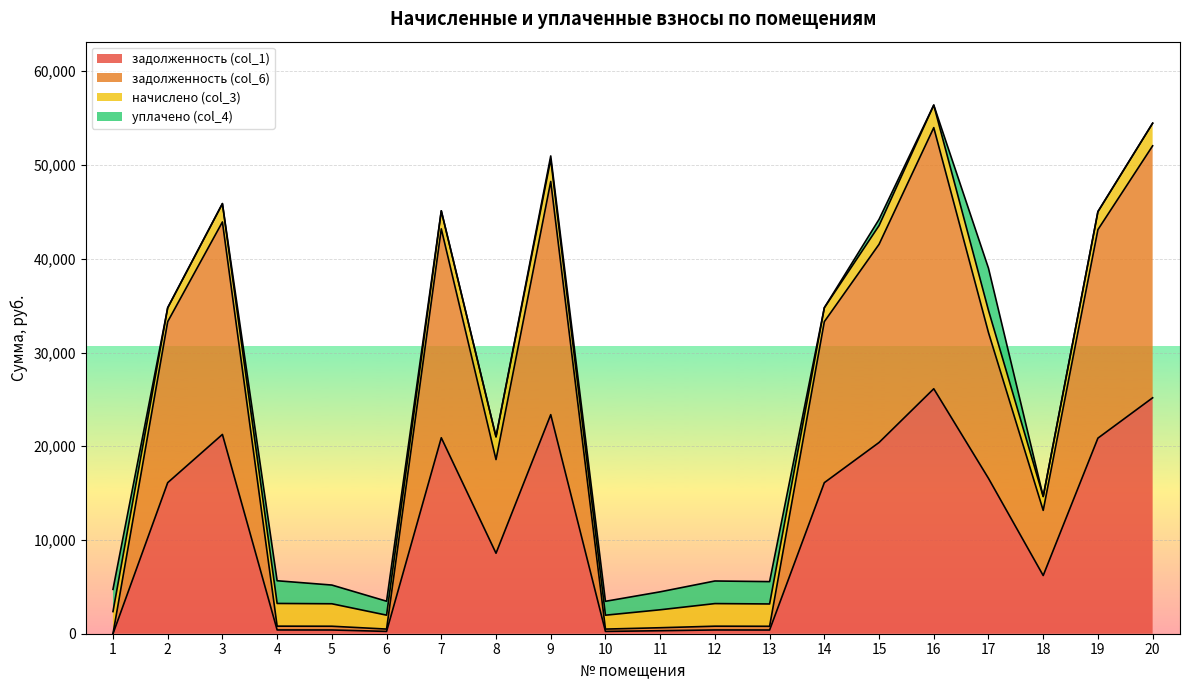

The задолженность (col_6) series shows 793.9 at 13. True or false?

True